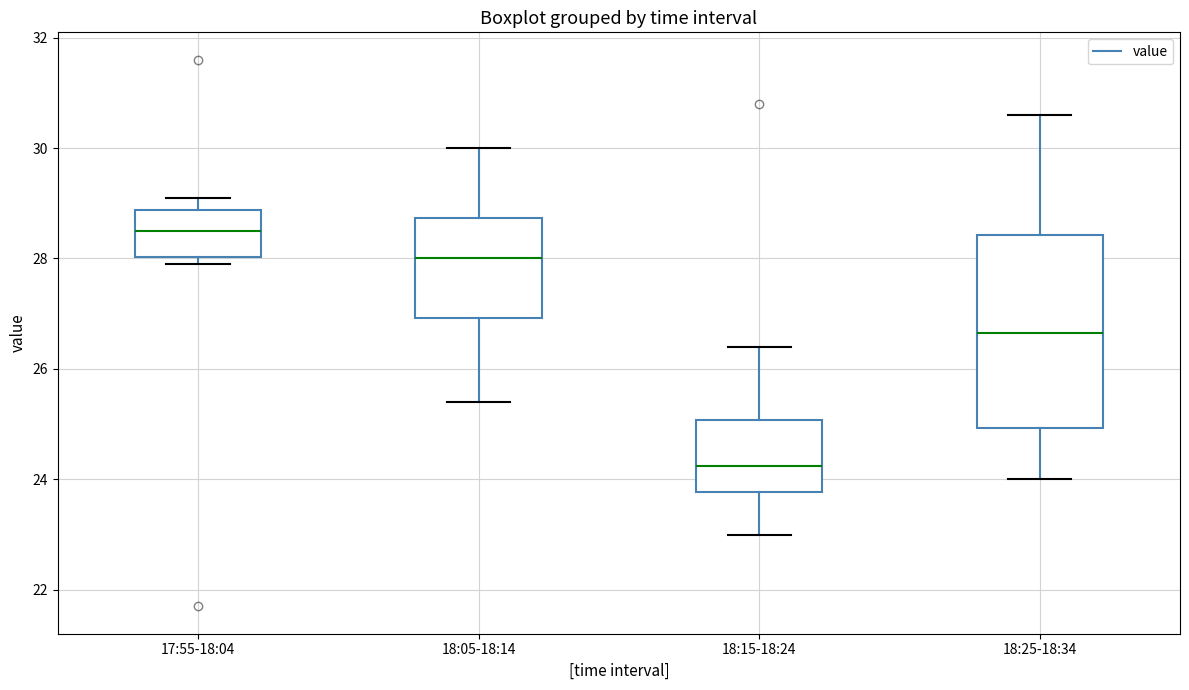

Reading left to right, transcribe this box plot: for each box, give where its median line is, the range the box spans, and where its two whiskers end, as read against the y-axis. The values are not printed on the chart, so give them approximately, as read against the axis.

17:55-18:04: median 28.6, box 28.0 to 28.8, whiskers 28.0 (just below the box's lower edge) to 29.2
18:05-18:14: median 28.0, box 27.0 to 28.8, whiskers 25.4 to 30.0
18:15-18:24: median 24.2, box 23.8 to 25.0, whiskers 23.0 to 26.4
18:25-18:34: median 26.6, box 25.0 to 28.4, whiskers 24.0 to 30.6